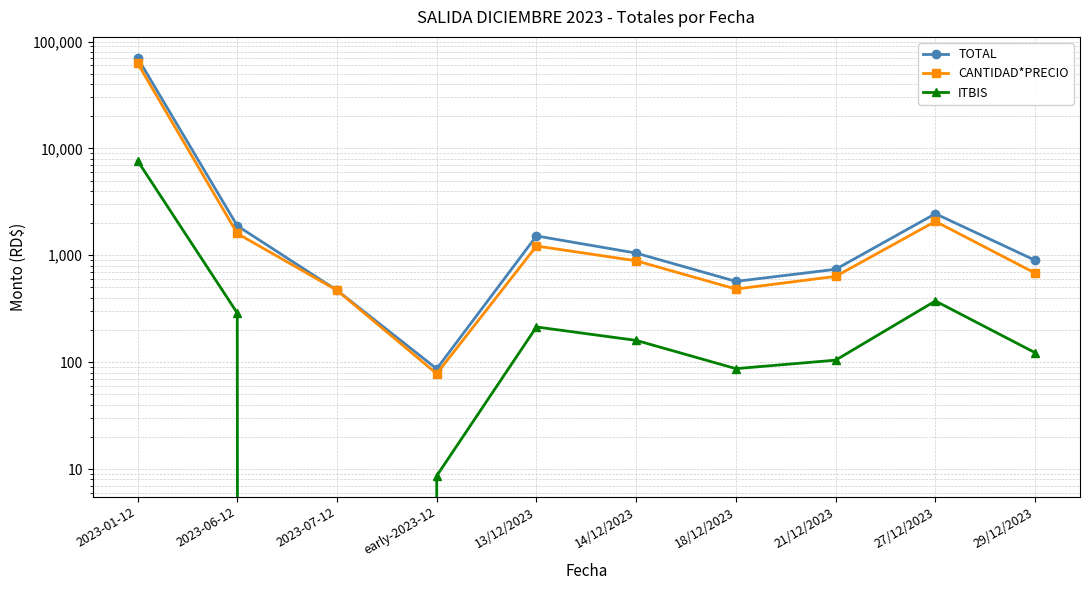

Rank the series by their maximum value, from lowest to highest.

ITBIS, CANTIDAD*PRECIO, TOTAL